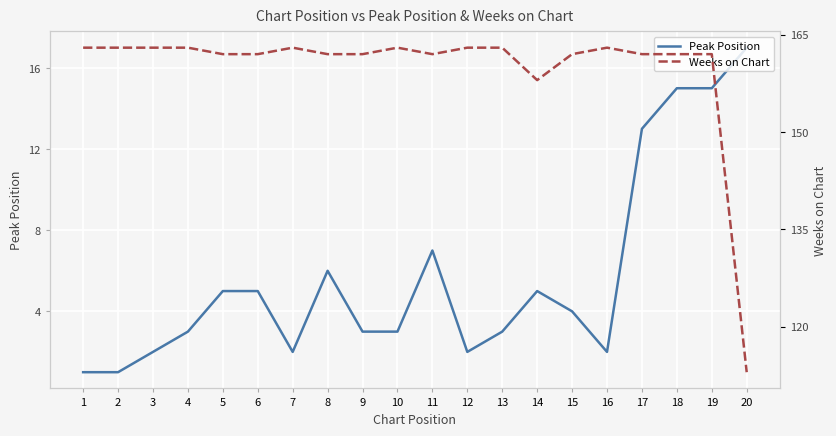

Is the value of Weeks on Chart at 8 greater than the value of Peak Position at 10?

Yes